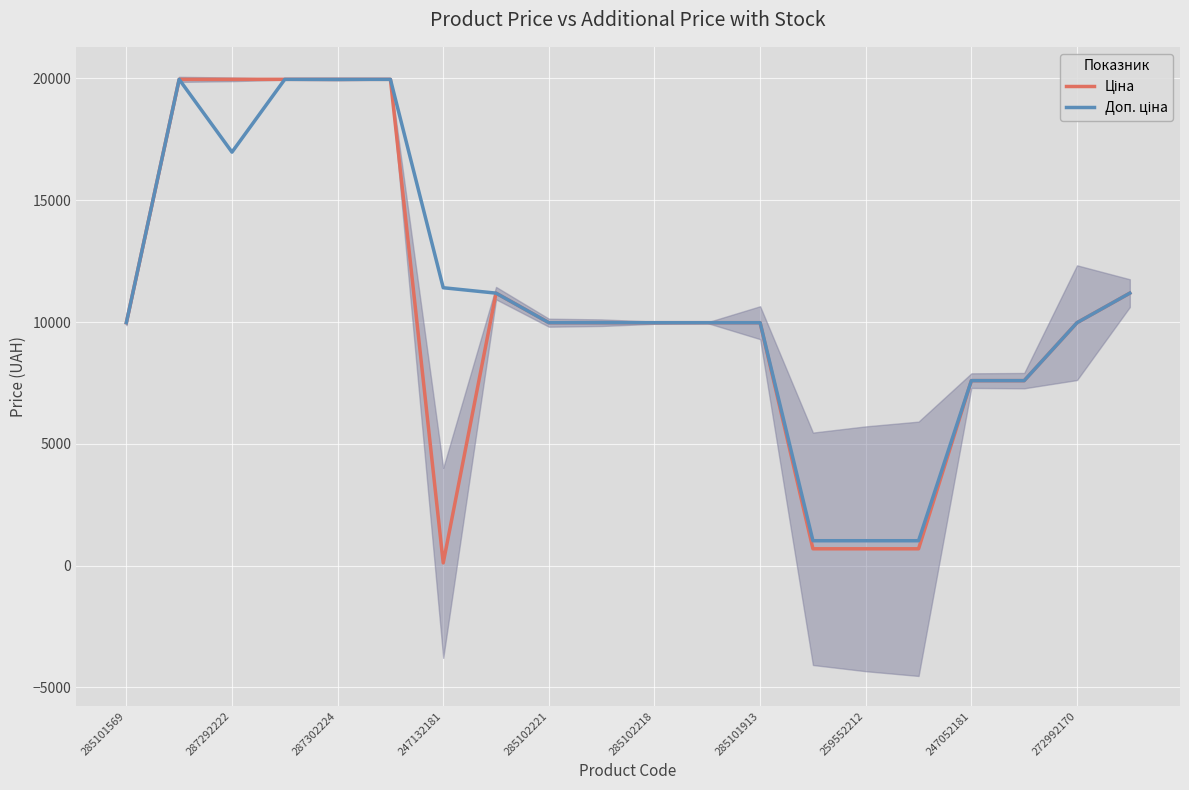

Between 285102218 and 272992170, which series saw the biggest shift?

Ціна